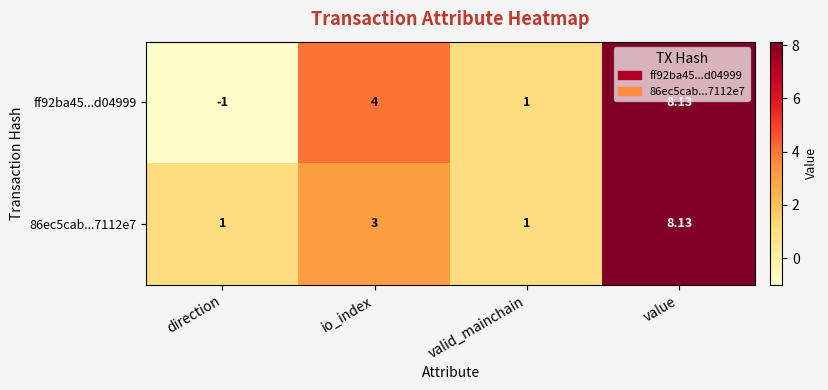

At which label is 86ec5cab...7112e7 closest to 4?

io_index